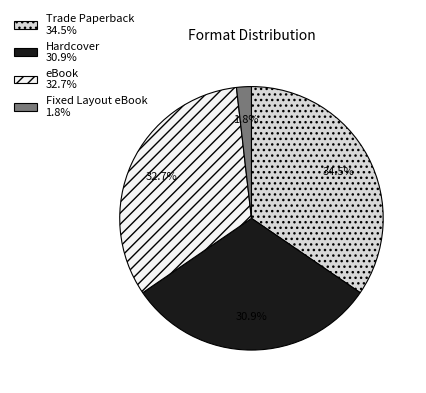

What percentage is NOT represented by eBook 32.7%?

67.3%